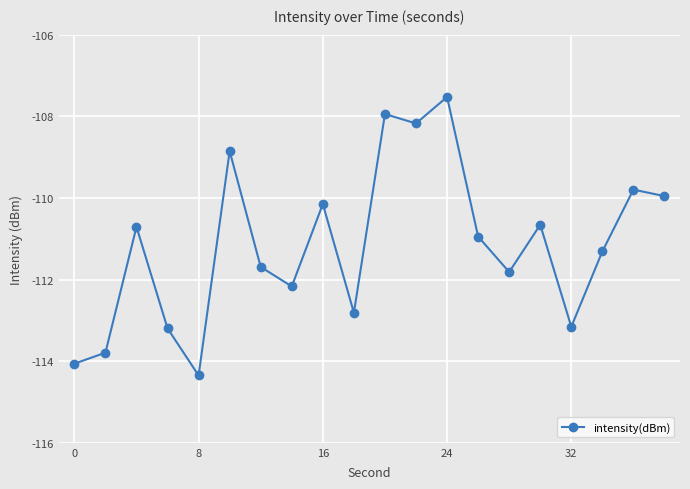

Reading left to right, what are all the values shown in this chart?

-114.1	-113.8	-110.7	-113.2	-114.3	-108.9	-111.7	-112.2	-110.1	-112.8	-107.9	-108.2	-107.5	-110.9	-111.8	-110.7	-113.2	-111.3	-109.8	-110.0